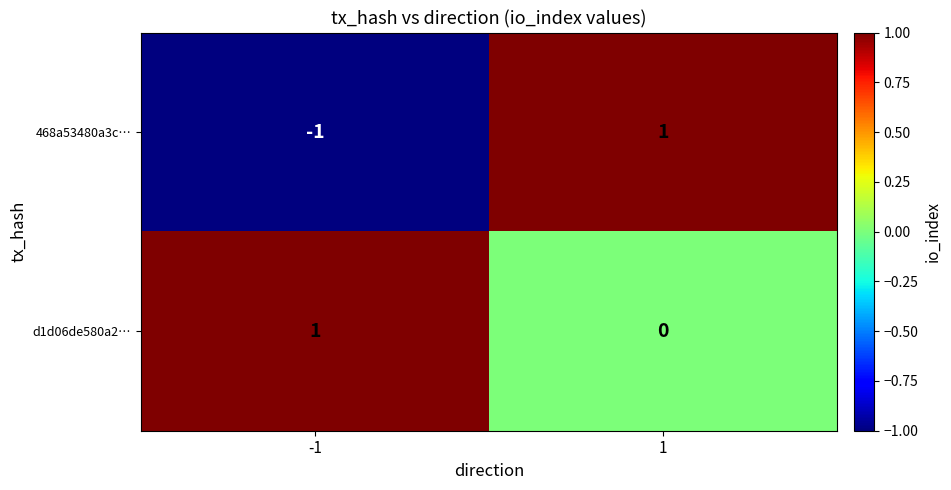

Is it true that d1d06de580a2… equals 1 at -1?

True